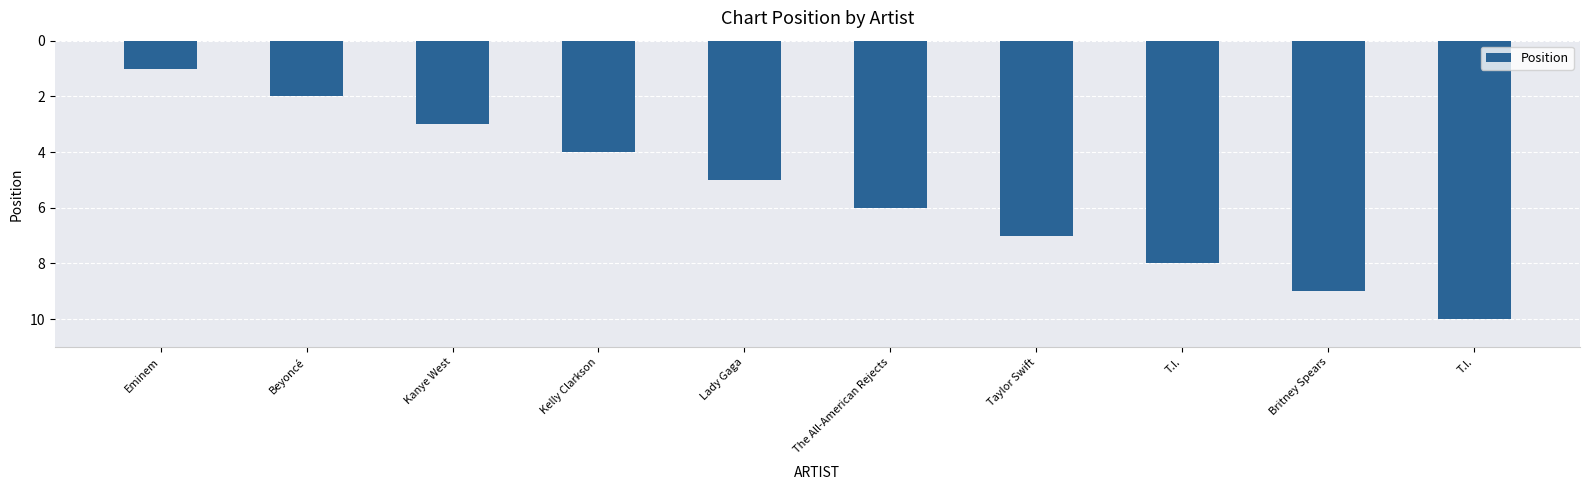

Is it true that the value at The All-American Rejects is 4?

False